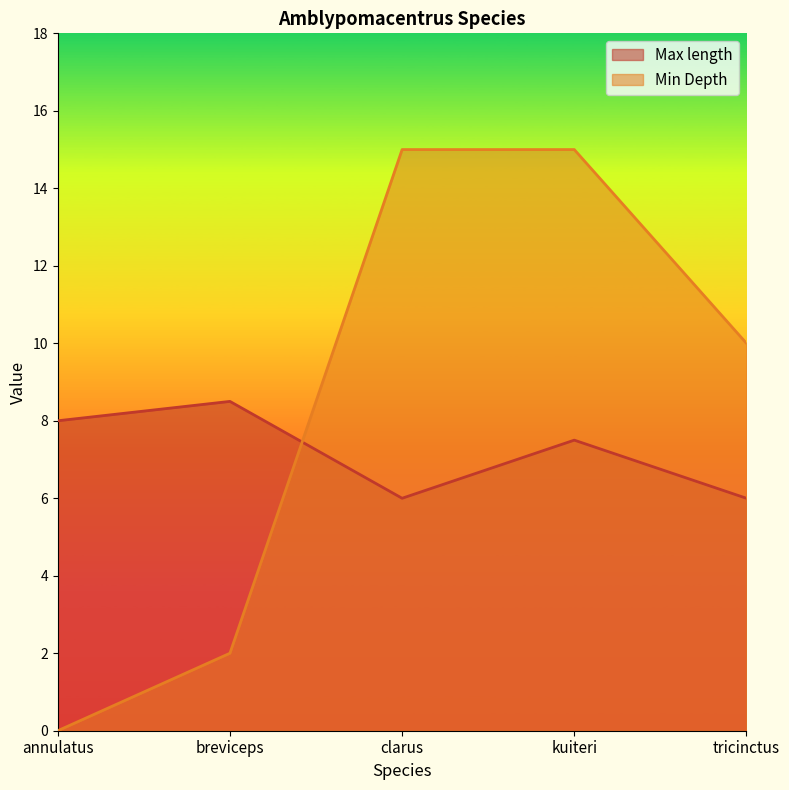

How many values in the Max length series exceed 7?

3